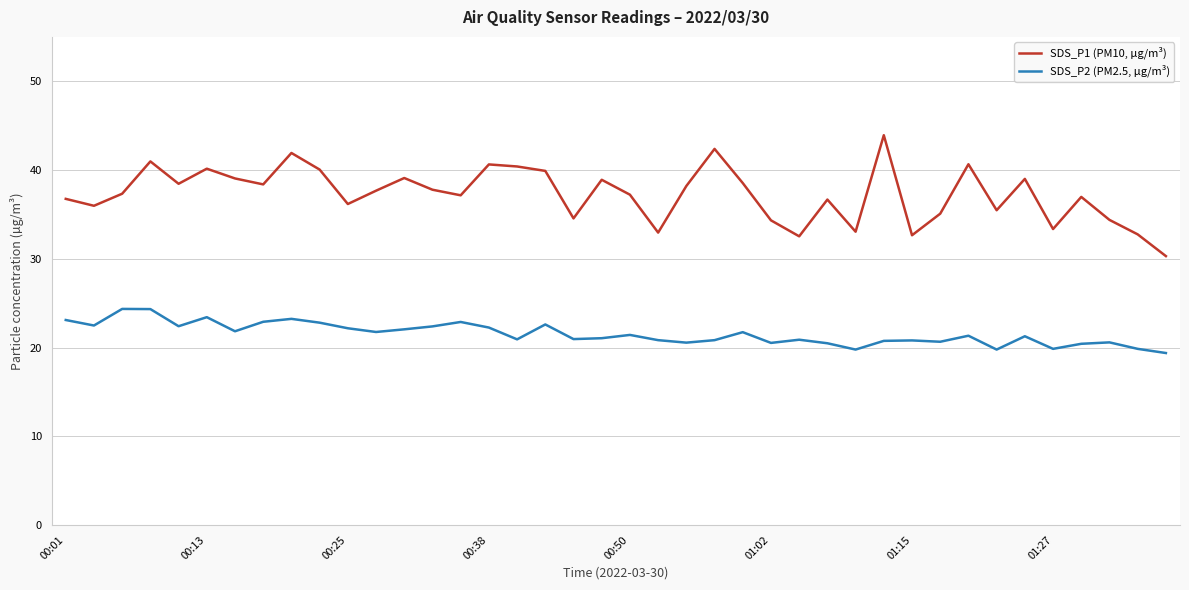

Which series has the widest spread of values?

SDS_P1 (PM10, µg/m³)